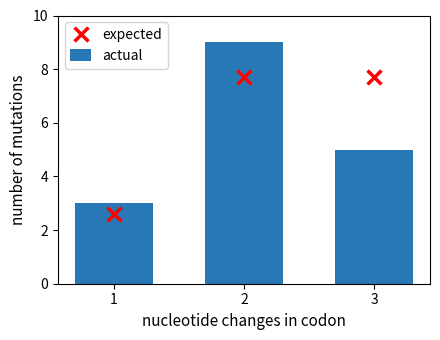

What are all the series names shown in the legend?

actual, expected